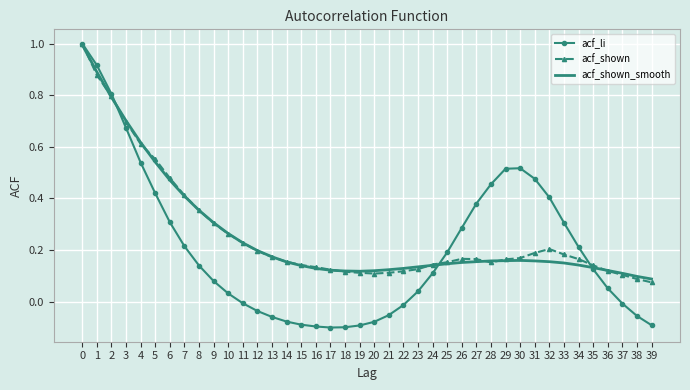

What is the maximum value shown in the chart?

1.0